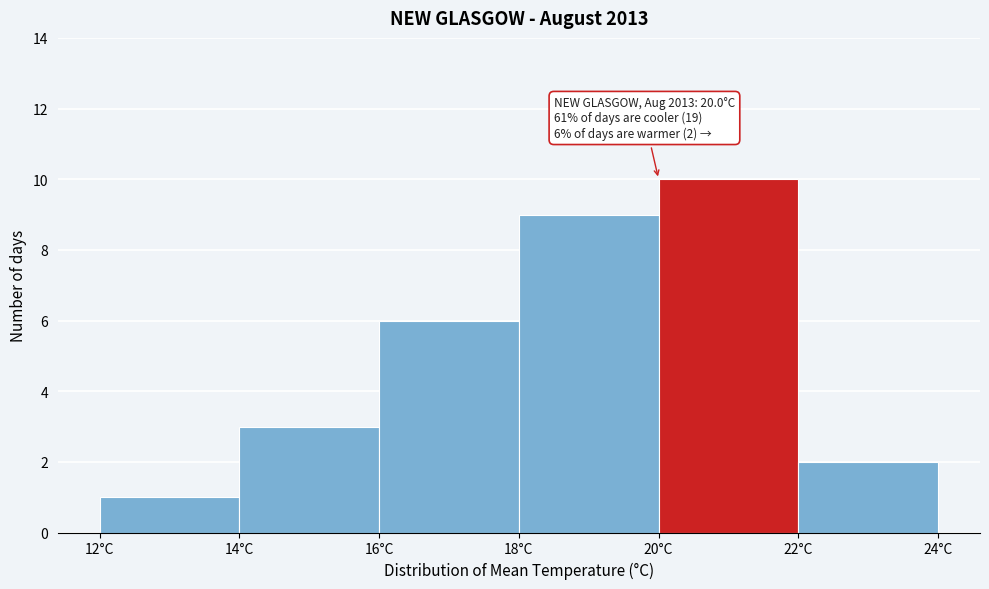

Which range on the x-axis has the tallest bar?

20 to 22